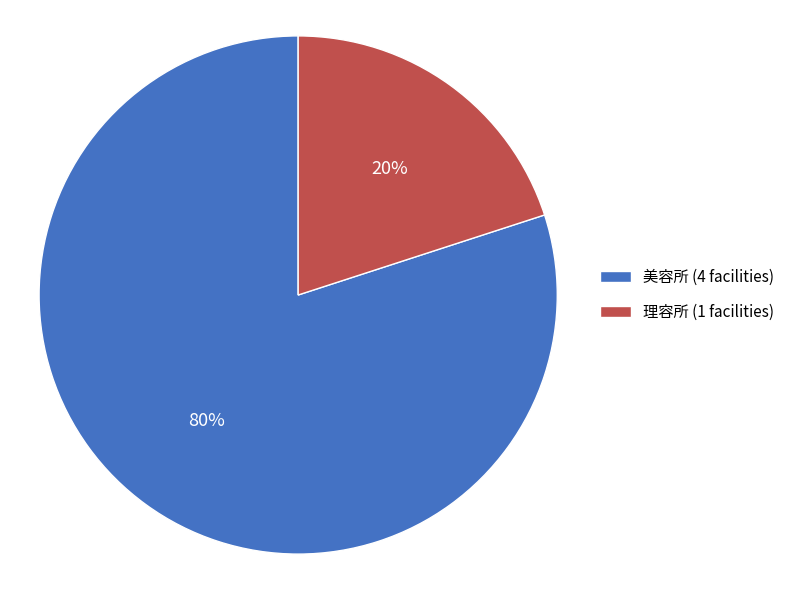

How many slices are in this pie chart?

2